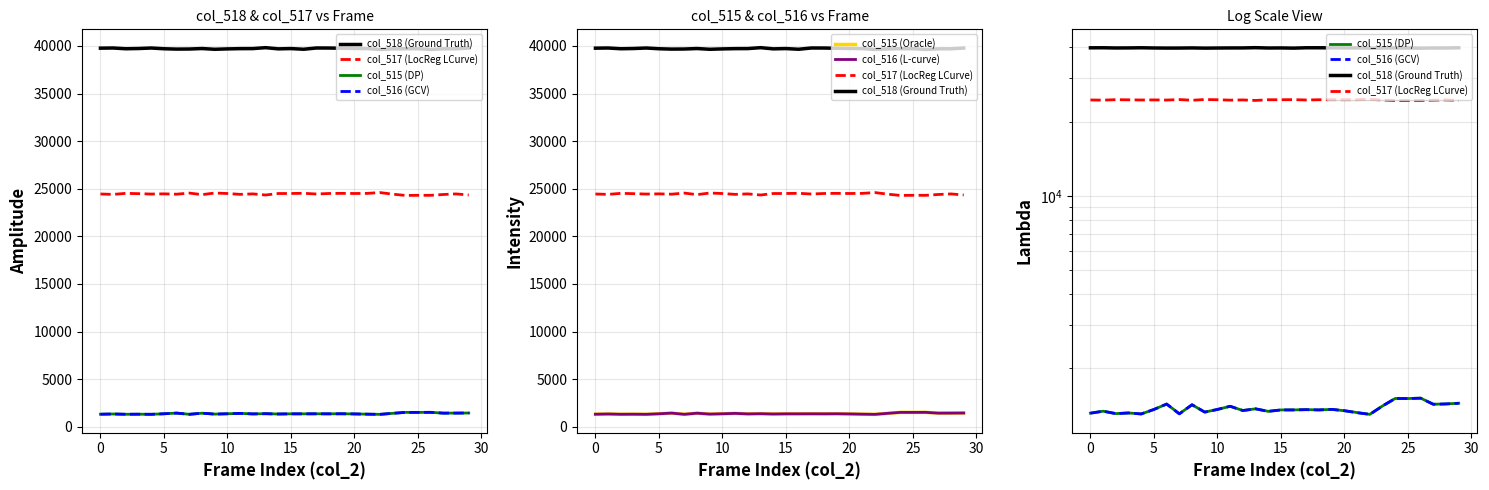

Is it true that col_516 (L-curve) equals 1434 at 25?

True